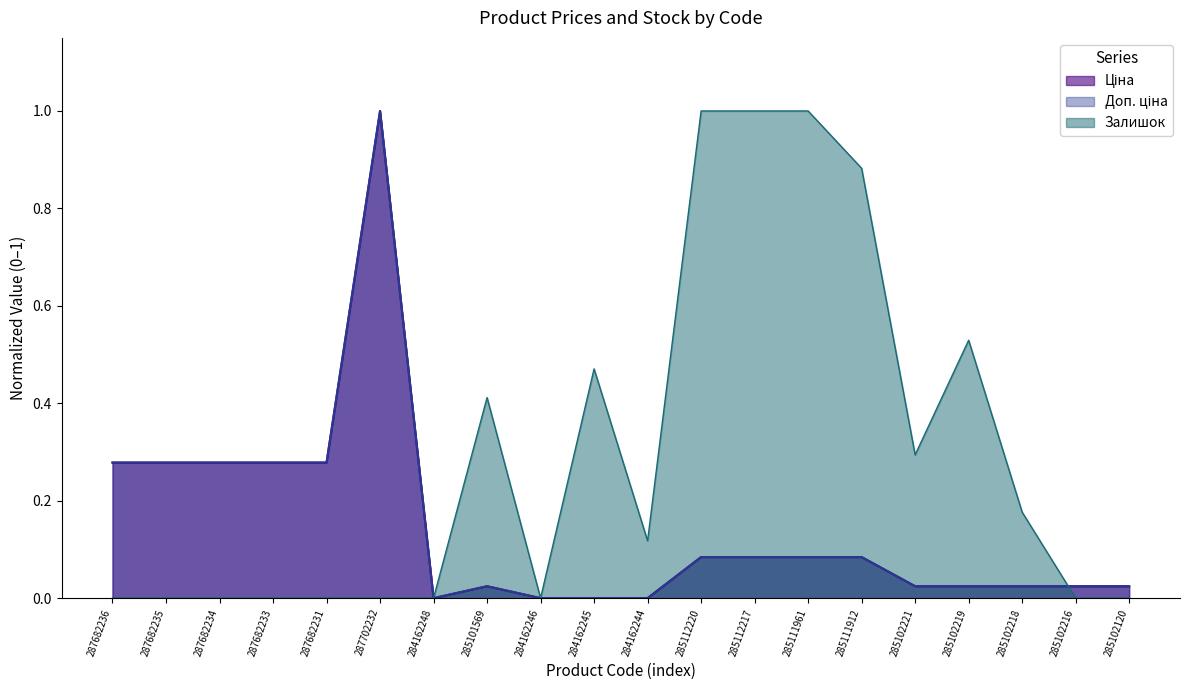

Rank the series by their maximum value, from lowest to highest.

Ціна, Доп. ціна, Залишок